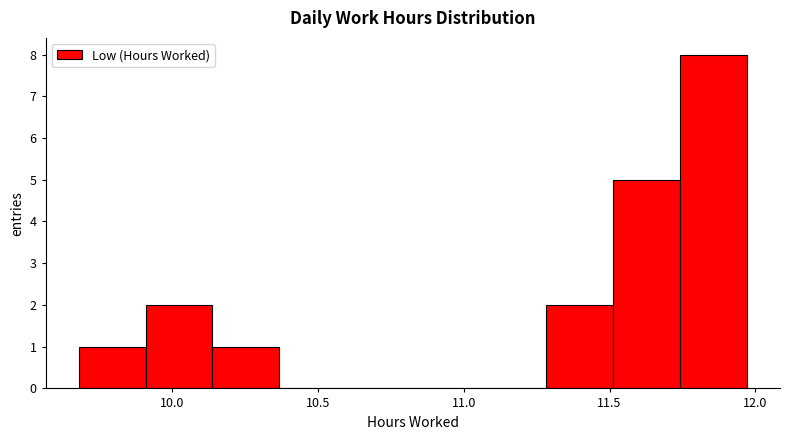

Reading left to right, list every bar in this chart as the range it spans on the x-axis followed by its height. Neither the bar edges nor the heights are printed on the chart, so give them approximately, as read against the axes.

9.70 to 9.90: 1
9.90 to 10.15: 2
10.15 to 10.35: 1
10.35 to 10.60: 0
10.60 to 10.85: 0
10.85 to 11.05: 0
11.05 to 11.30: 0
11.30 to 11.50: 2
11.50 to 11.75: 5
11.75 to 11.95: 8